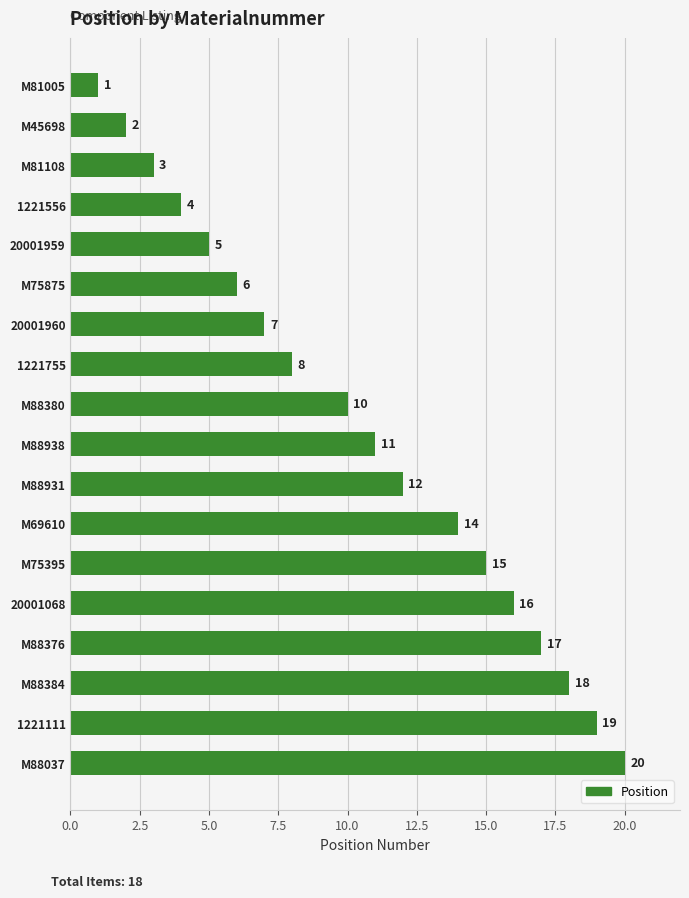

The chart shows a value of 4 at M81108. True or false?

False